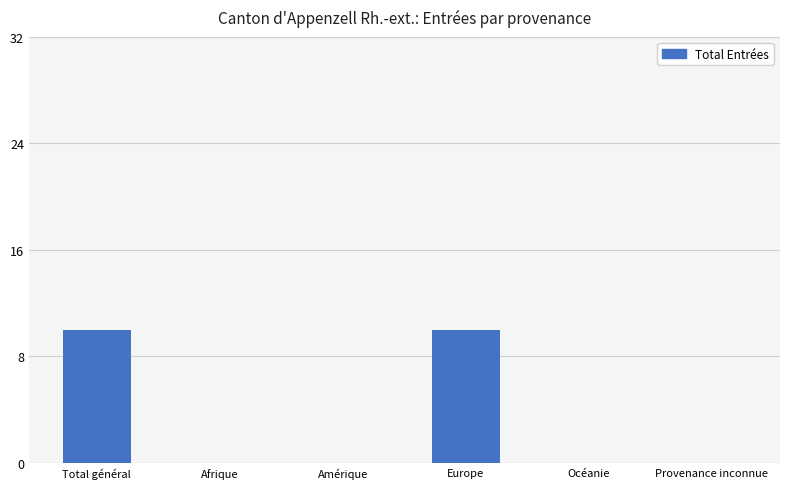

Count the values in the range 0 to 10.

6